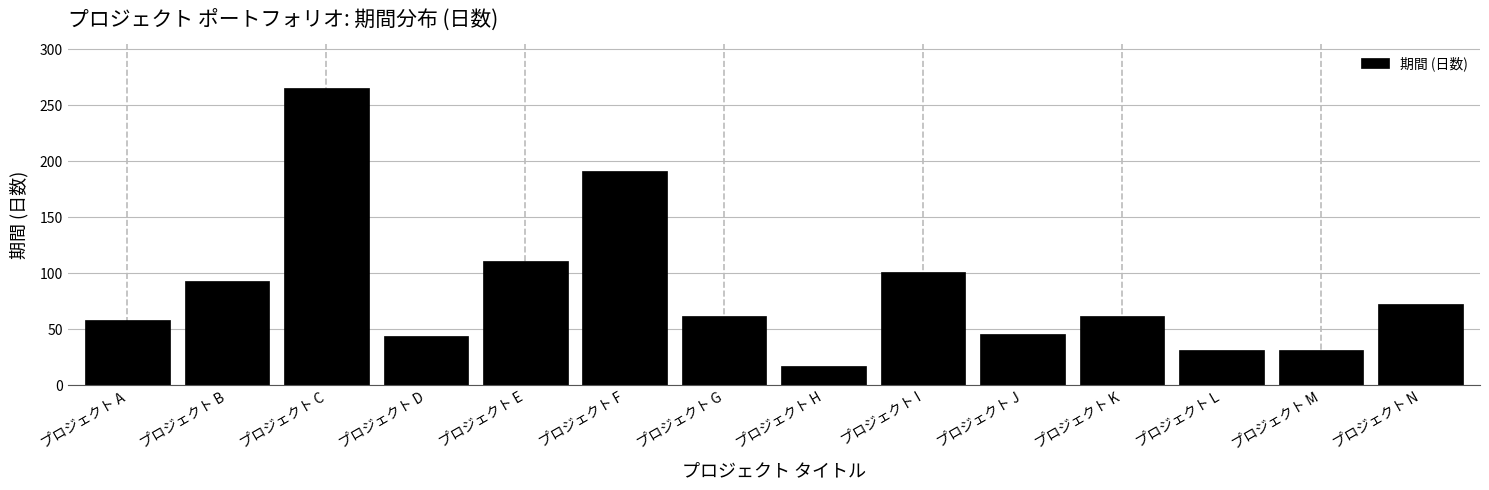

Reading left to right, what are all the values shown in this chart?

プロジェクト A=58	プロジェクト B=93	プロジェクト C=265	プロジェクト D=44	プロジェクト E=111	プロジェクト F=191	プロジェクト G=62	プロジェクト H=17	プロジェクト I=101	プロジェクト J=46	プロジェクト K=62	プロジェクト L=31	プロジェクト M=31	プロジェクト N=72